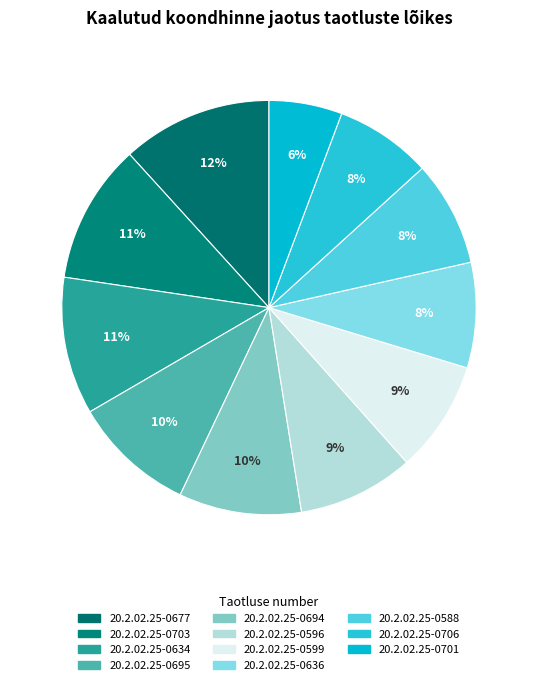

How many slices are in this pie chart?

11